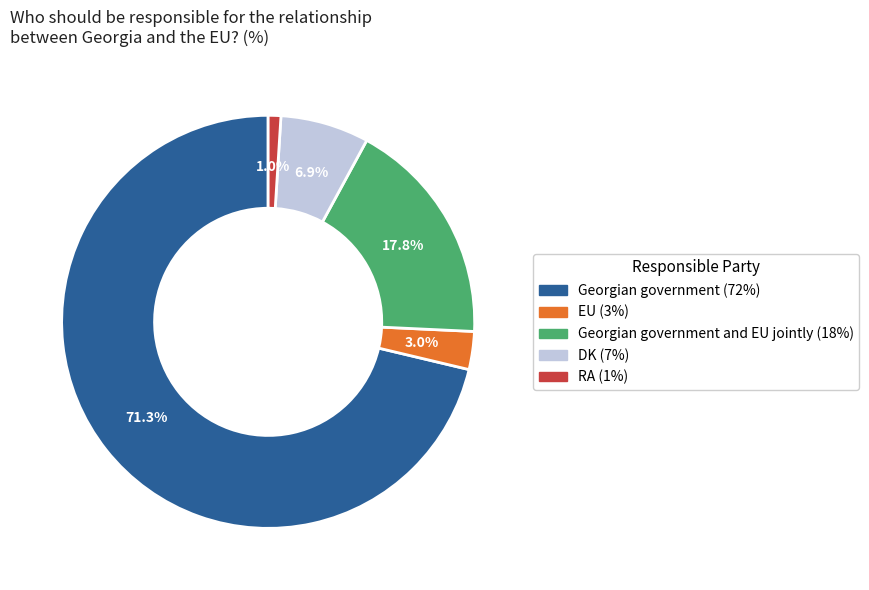

Count the number of slices in the pie.

5